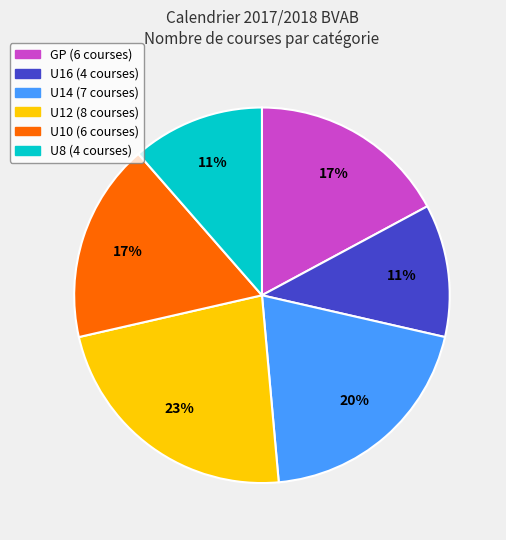

To the nearest percent, what is the average slice percentage?

17%